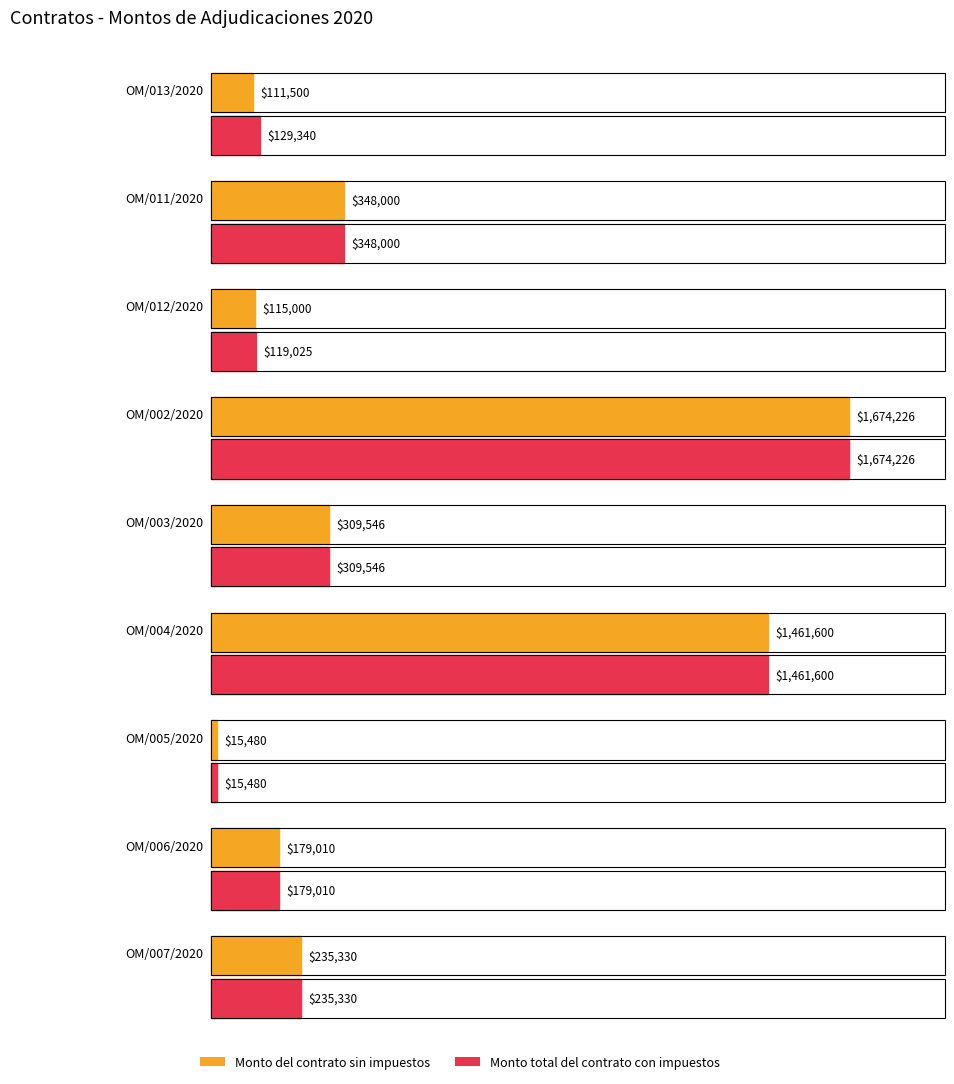

At how many categories does at least one series exceed 1359481?

2